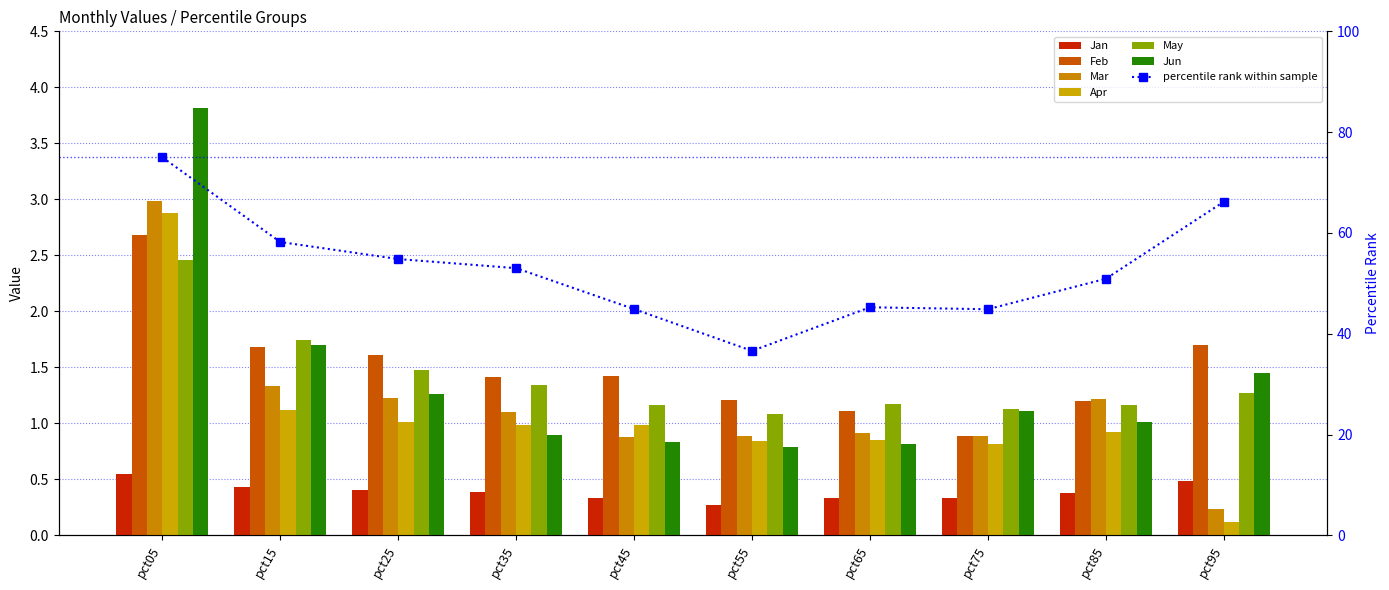

At which category is the sum across all series the highest?

pct05